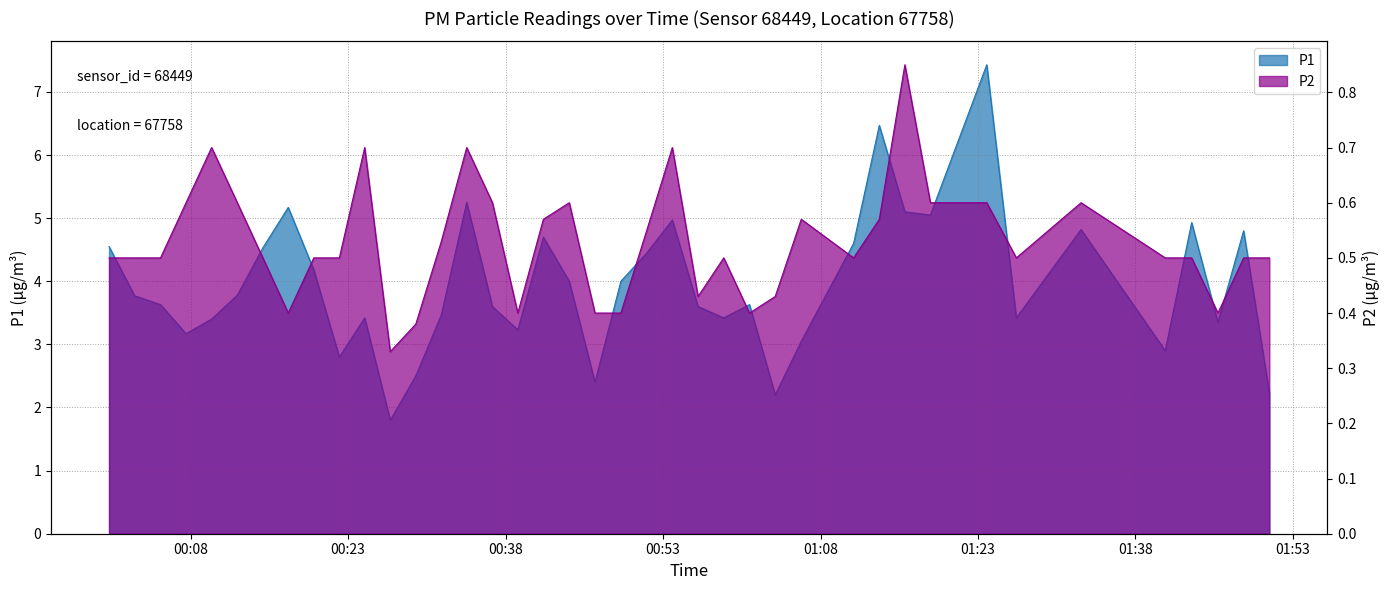

Reading right to left, extract all data points from this chart.

P1: 2.2	4.8	3.4	4.9	2.9	4.8	3.4	7.4	5.0	5.1	6.5	4.6	3.0	2.2	3.6	3.4	3.6	5.0	4.5	4.0	2.4	4.0	4.7	3.2	3.6	5.2	3.5	2.5	1.8	3.4	2.8	4.2	5.2	4.5	3.8	3.4	3.2	3.6	3.8	4.5
P2: 0.5	0.5	0.4	0.5	0.5	0.6	0.5	0.6	0.6	0.8	0.6	0.5	0.6	0.4	0.4	0.5	0.4	0.7	0.6	0.4	0.4	0.6	0.6	0.4	0.6	0.7	0.5	0.4	0.3	0.7	0.5	0.5	0.4	0.5	0.6	0.7	0.6	0.5	0.5	0.5